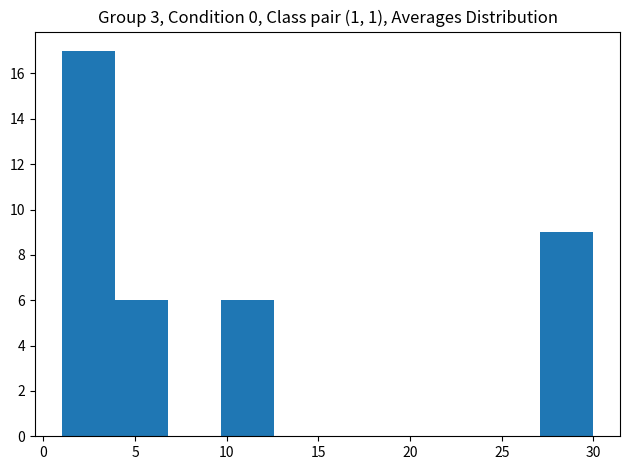

Reading left to right, transcribe this chart: for each bar, give the range it covers on the x-axis and its height. Neither the bar edges nor the heights are printed on the chart, so give them approximately, as read against the axes.

1.0 to 3.9: 17
3.9 to 6.8: 6
6.8 to 9.7: 0
9.7 to 12.6: 6
12.6 to 15.5: 0
15.5 to 18.4: 0
18.4 to 21.3: 0
21.3 to 24.2: 0
24.2 to 27.1: 0
27.1 to 30.0: 9